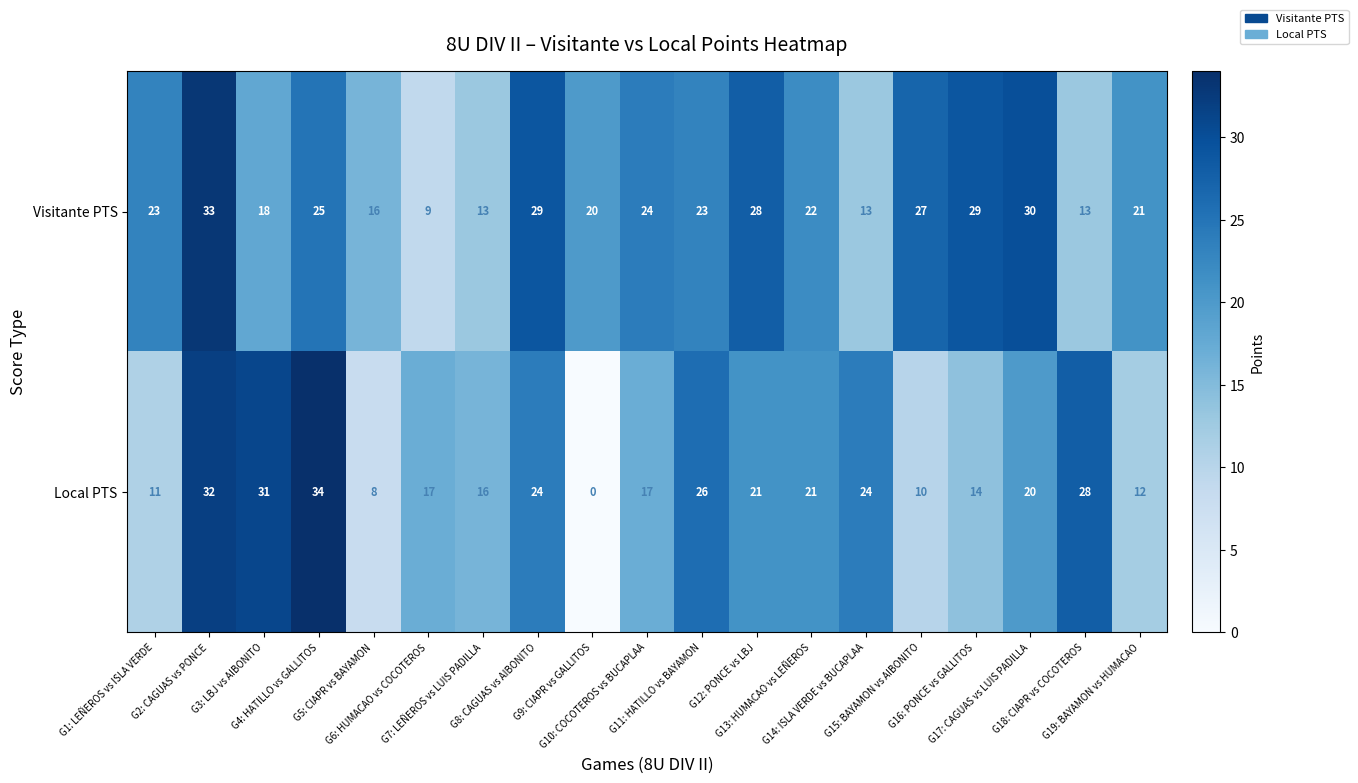

What is the sum of all Local PTS values?

366